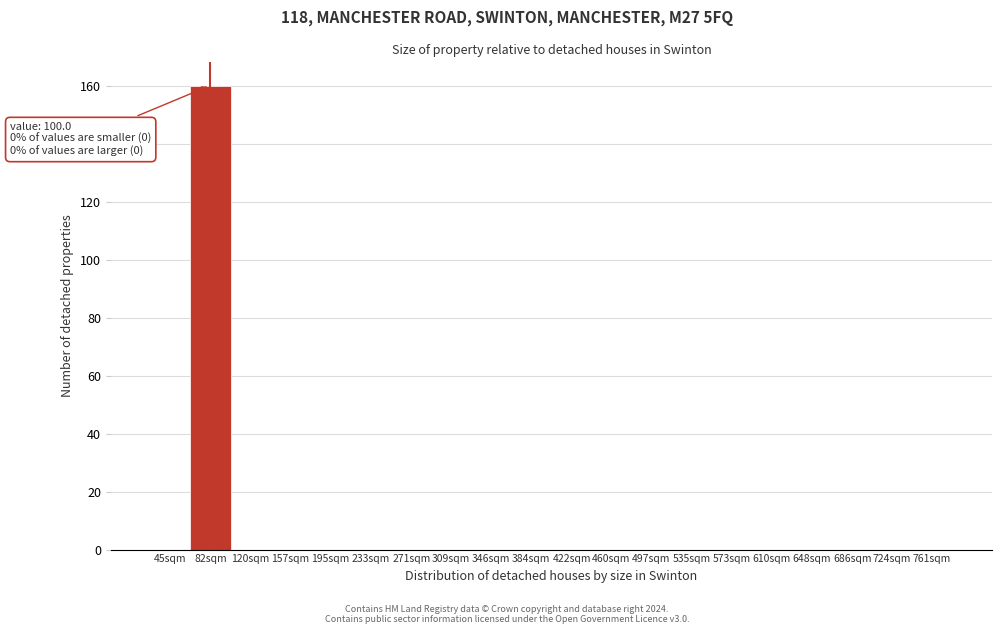

Reading left to right, transcribe all the data shown in this chart.

45sqm=0	82sqm=160	120sqm=0	157sqm=0	195sqm=0	233sqm=0	271sqm=0	309sqm=0	346sqm=0	384sqm=0	422sqm=0	460sqm=0	497sqm=0	535sqm=0	573sqm=0	610sqm=0	648sqm=0	686sqm=0	724sqm=0	761sqm=0